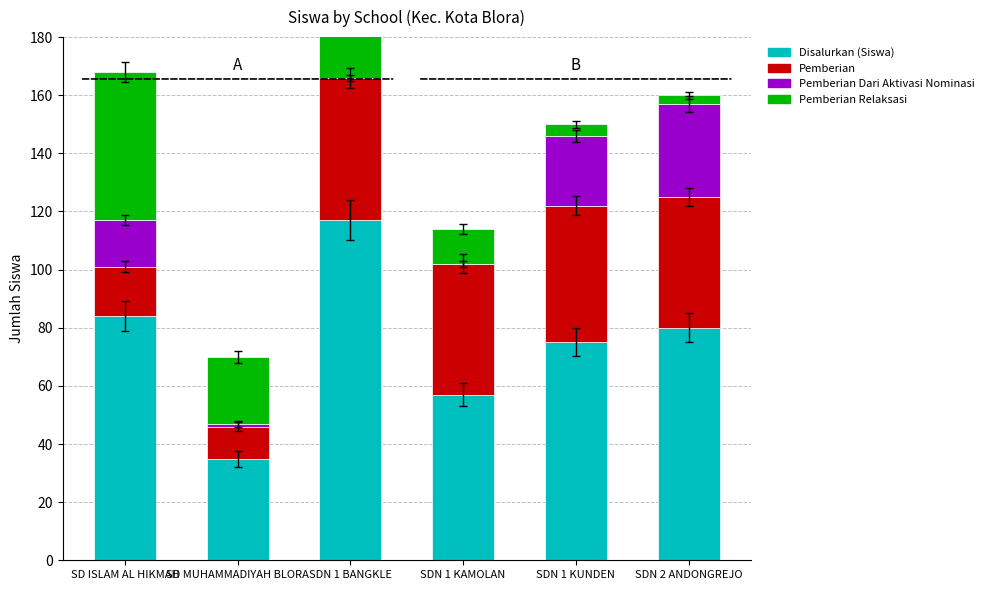

What is the label of the 4th bar from the left?

SDN 1 KAMOLAN